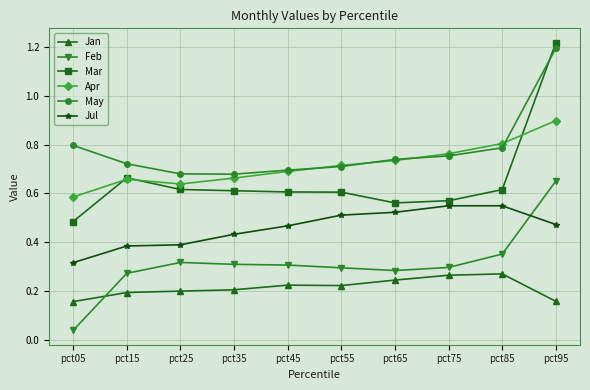

True or false: Jan has more than 1 interior local peaks.

True